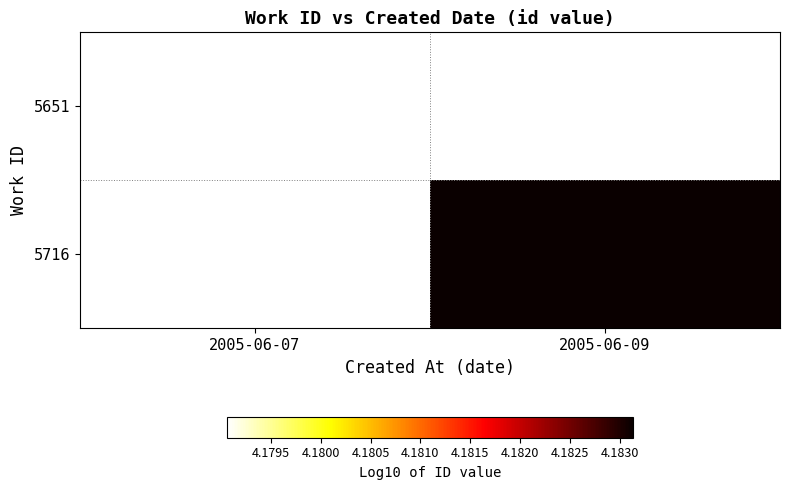

At 2005-06-07, list the series in order from largest to smallest.

5651, 5716